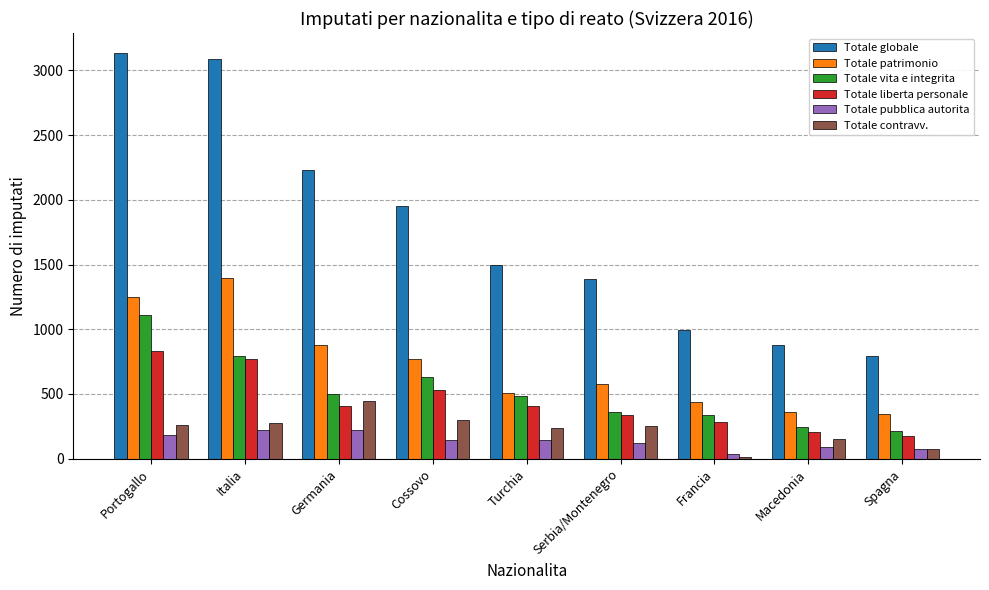

Between Cossovo and Spagna, which series saw the biggest shift?

Totale globale